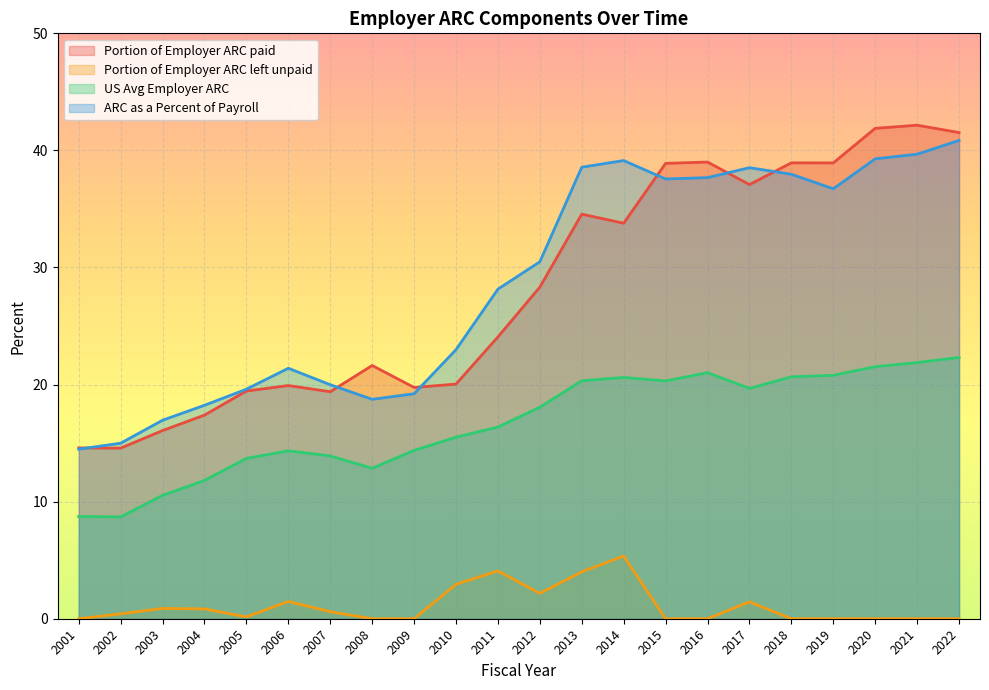

What is the difference between the ARC as a Percent of Payroll values at 2002 and 2007?

5.0